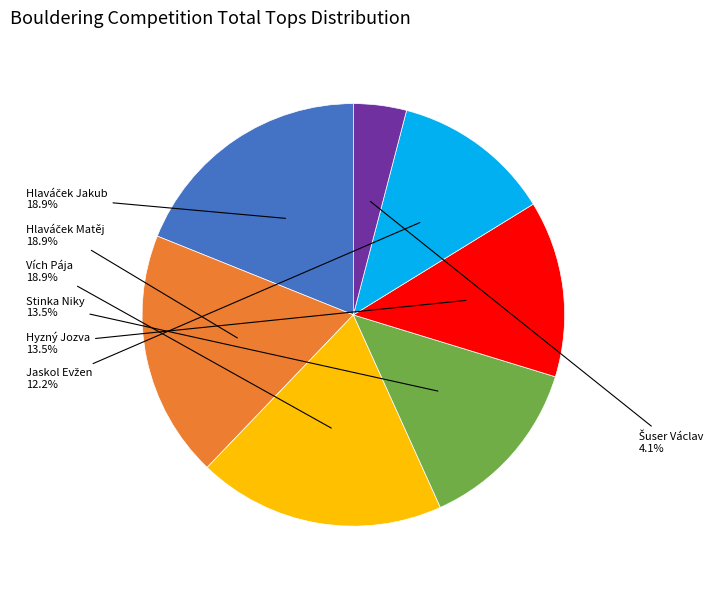

Does any single category account for the majority?

No